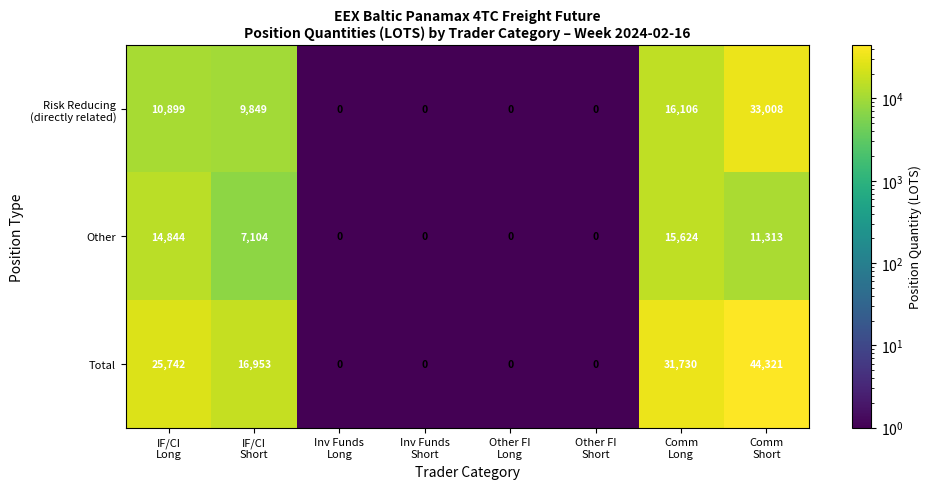

Which series has the widest spread of values?

Total